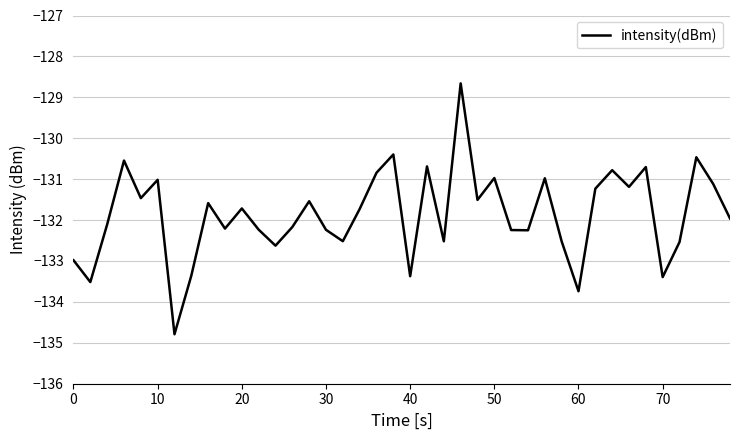

What is the greatest value displayed?

-128.7